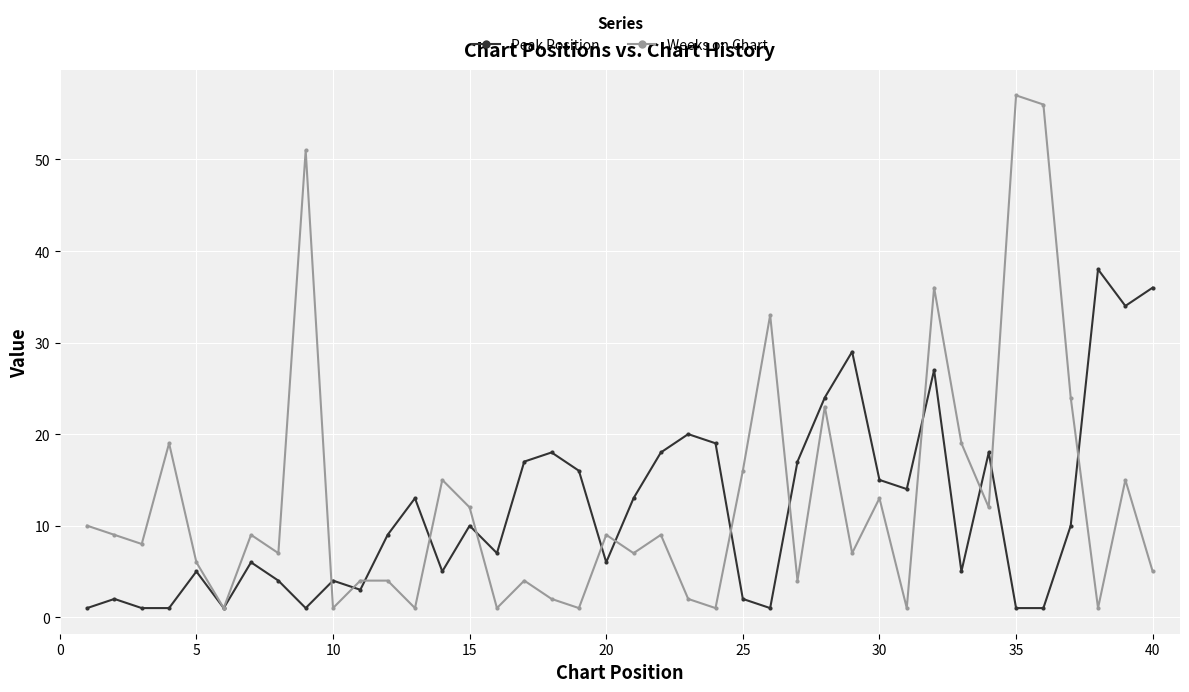

What is the greatest value displayed?

57